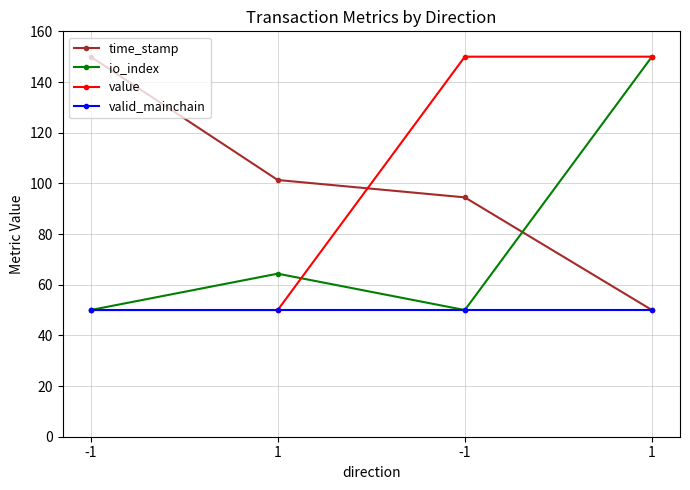

Where do time_stamp and io_index first cross each other?

-1 and 1